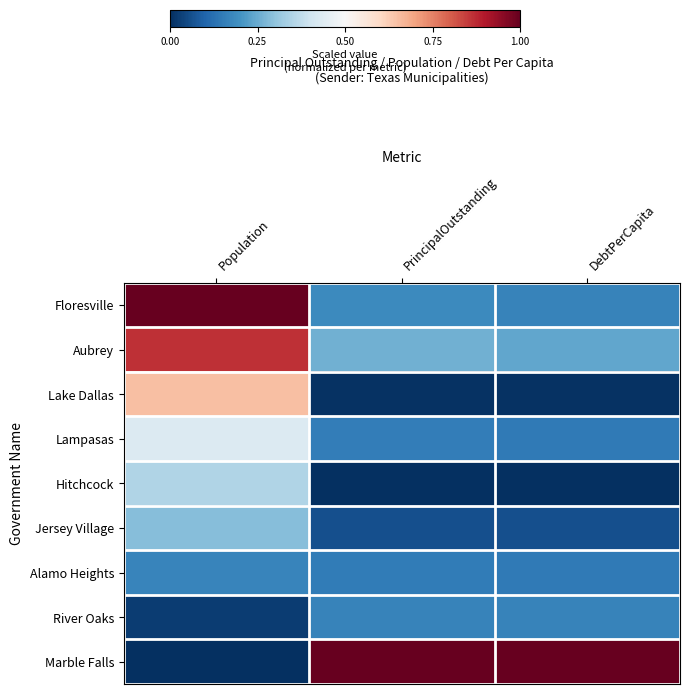

Which series changed the most between Population and PrincipalOutstanding?

Marble Falls